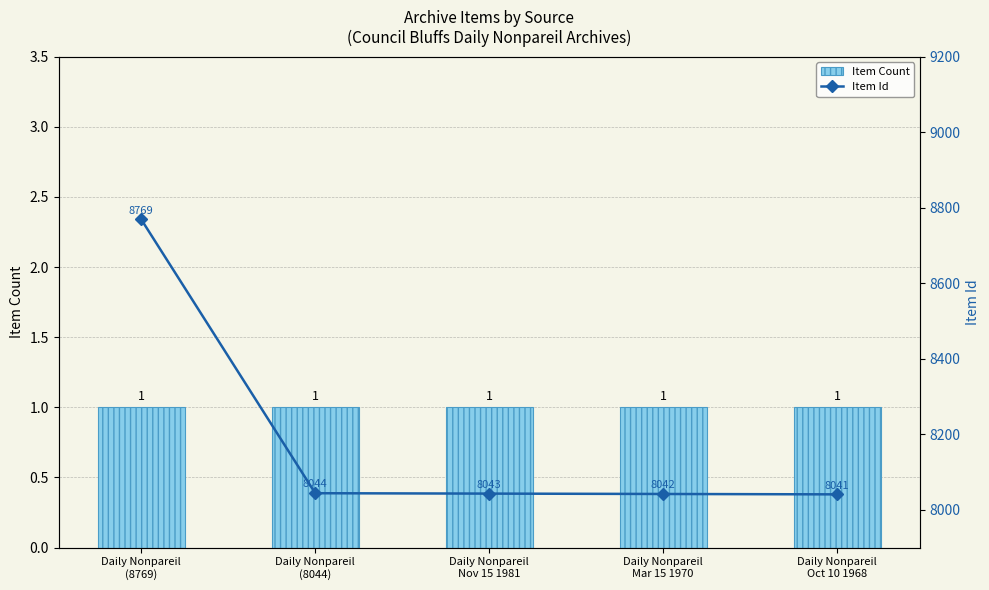

Which series has the widest spread of values?

Item Id